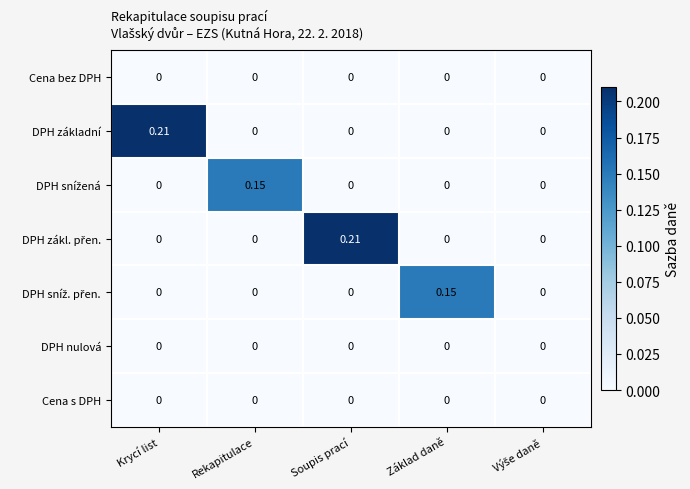

Count the number of categories in the chart.

5